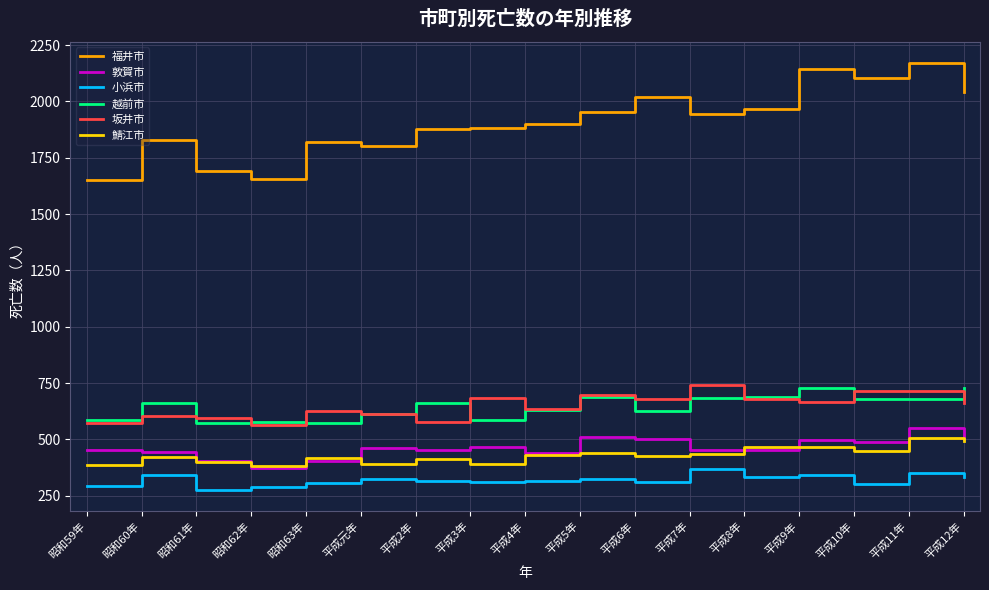

True or false: 坂井市 and 敦賀市 cross at least once.

False